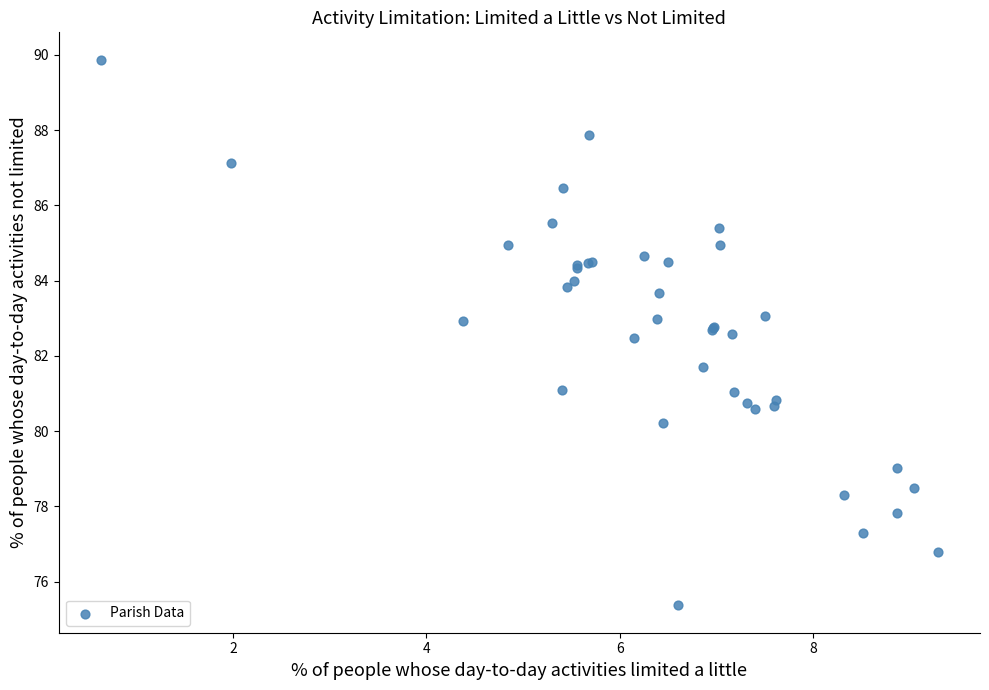

What Y value in the scatter plot is closest to 82?

81.7